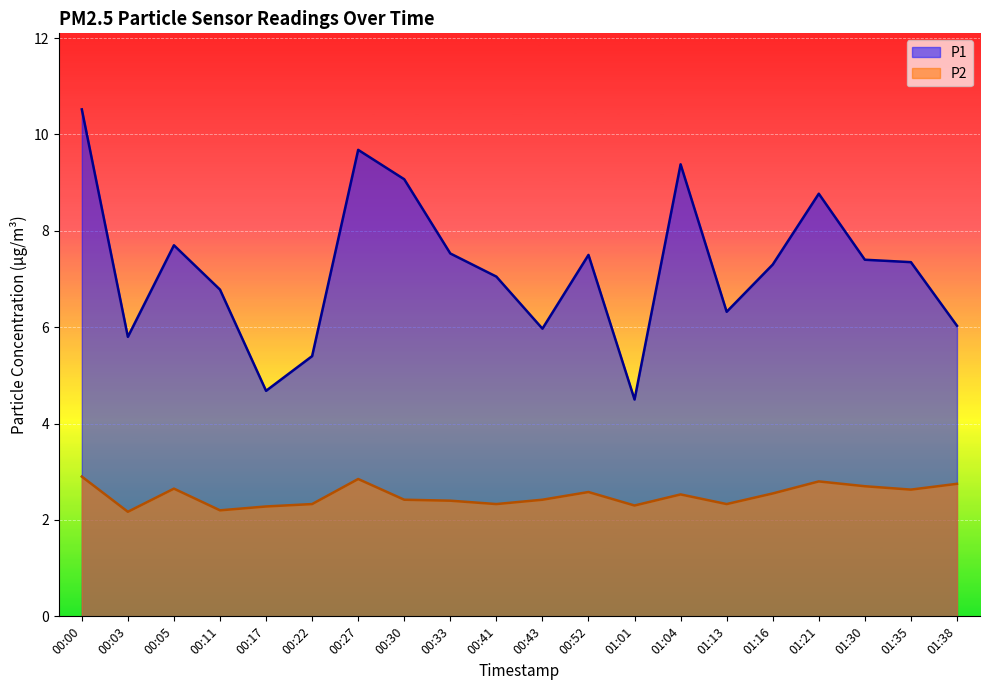

What is the difference between the maximum and minimum values in the P2 series?

0.7